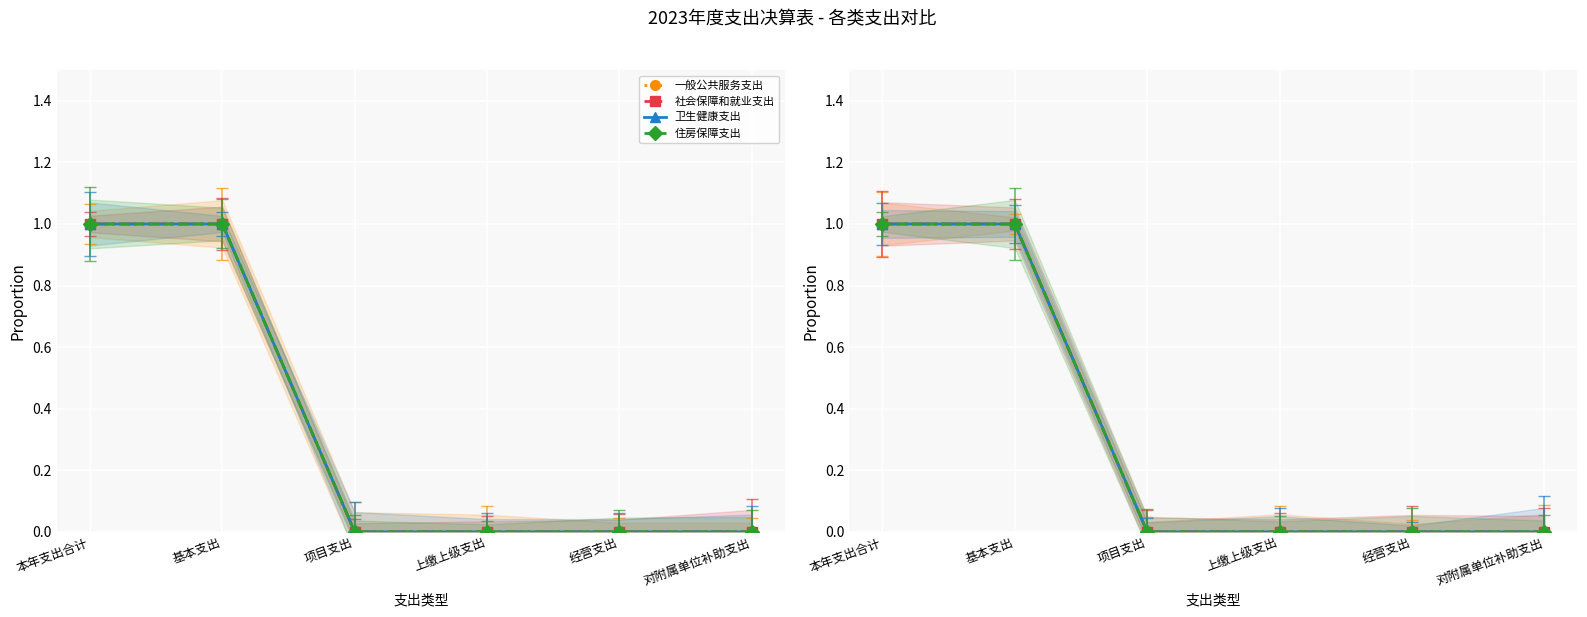

How many lines are shown in the chart?

4